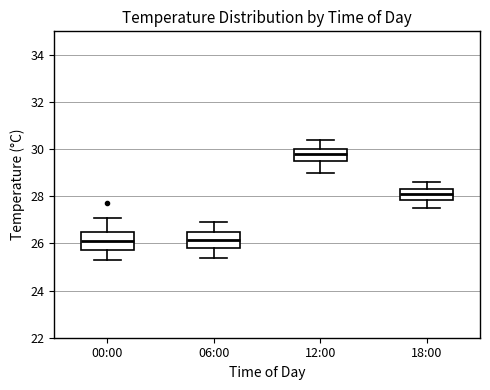

Reading left to right, transcribe this box plot: for each box, give where its median line is, the range the box spans, and where its two whiskers end, as read against the y-axis. The values are not printed on the chart, so give them approximately, as read against the axis.

00:00: median 26.2, box 25.8 to 26.4, whiskers 25.4 to 27.2
06:00: median 26.2, box 25.8 to 26.4, whiskers 25.4 to 27.0
12:00: median 29.8, box 29.6 to 30.0, whiskers 29.0 to 30.4
18:00: median 28.2, box 27.8 to 28.4, whiskers 27.6 to 28.6